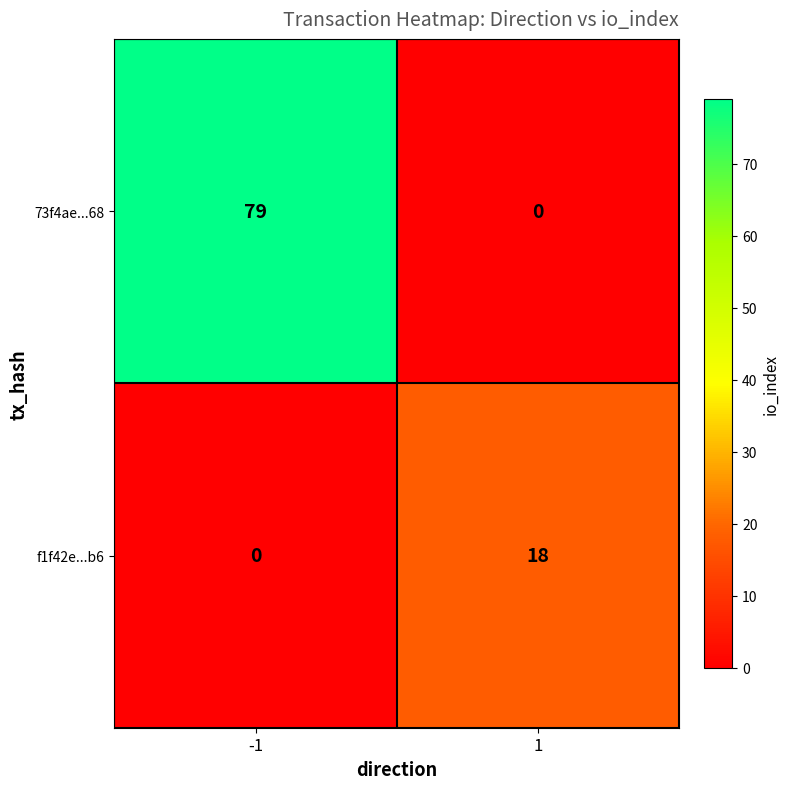

What is the approximate value of 73f4ae...68 at -1, to the nearest 10?

80